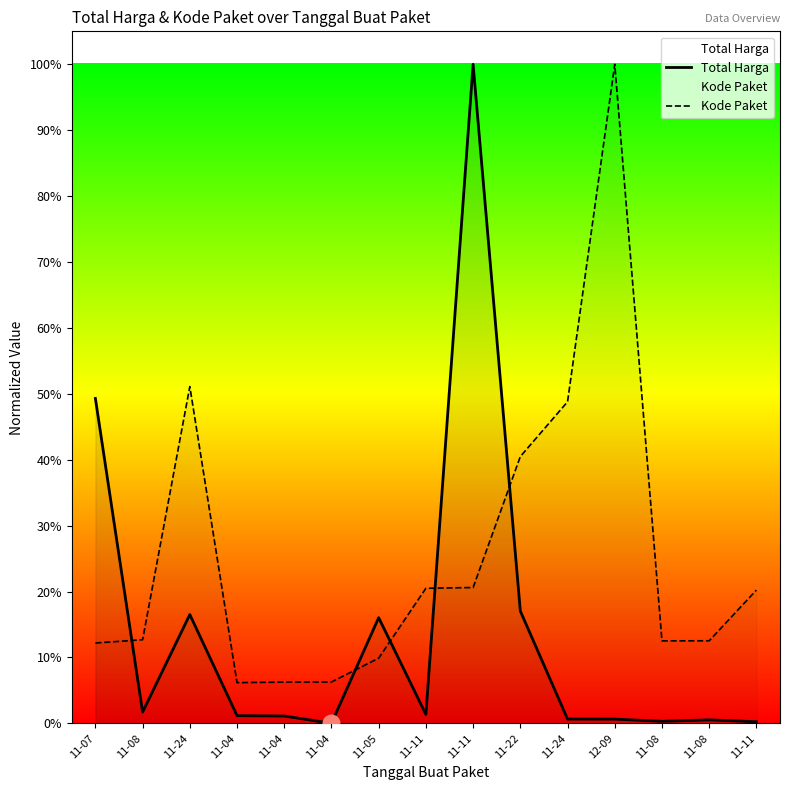

At 11-05, list the series in order from largest to smallest.

Total Harga, Kode Paket